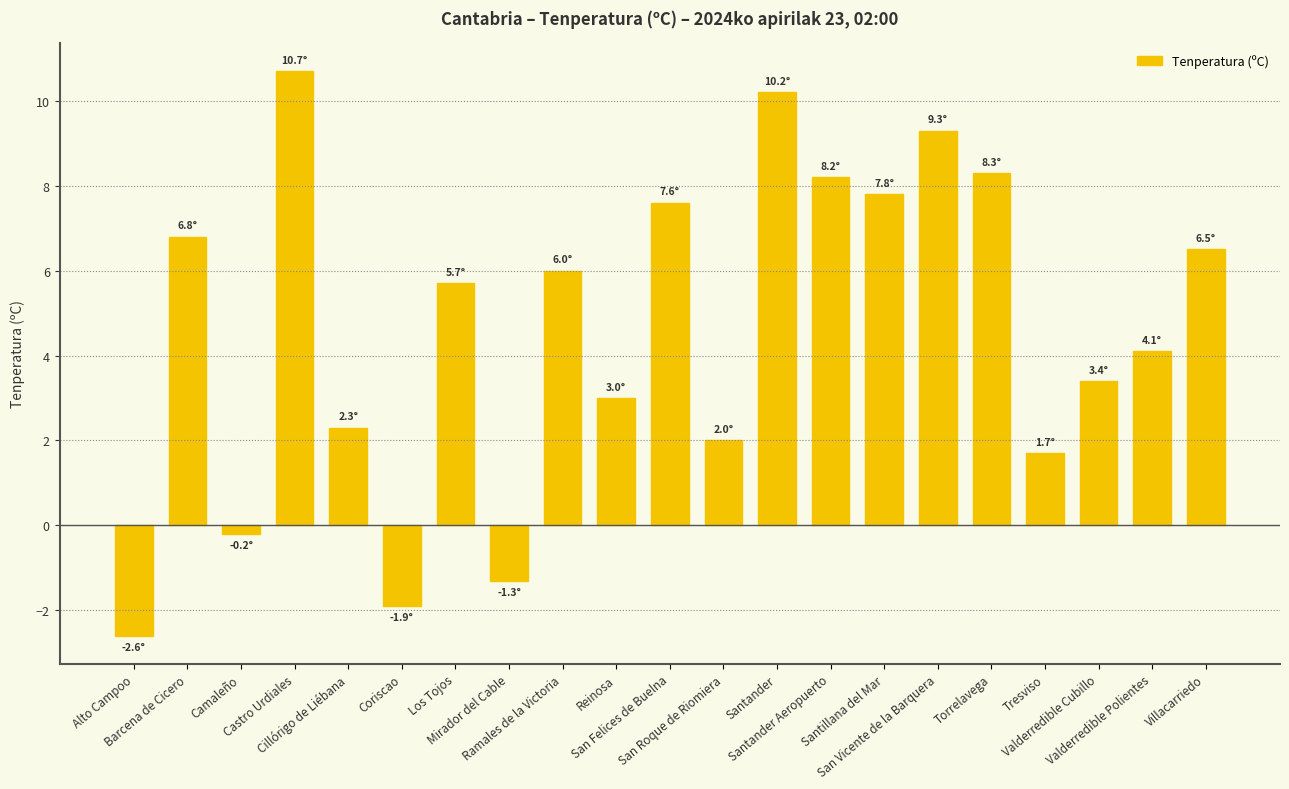

What is the average value?

4.6